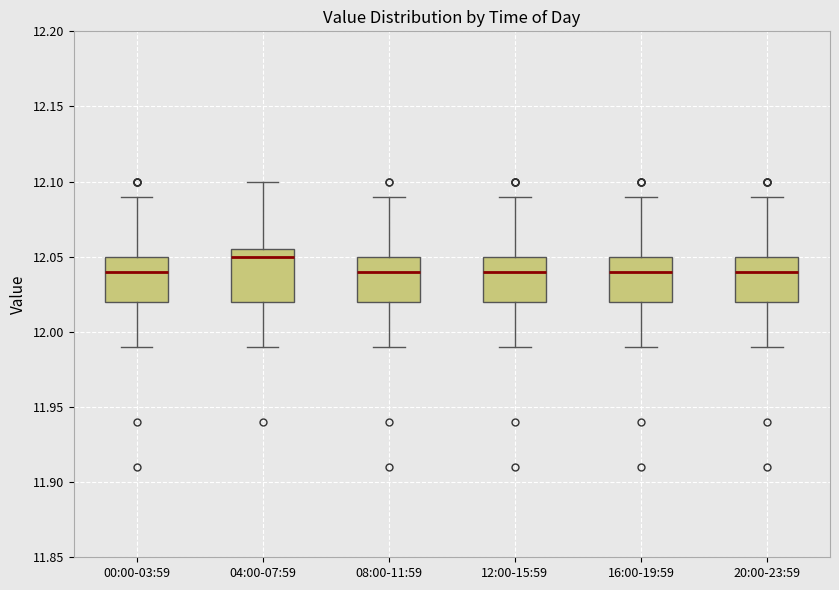

Reading left to right, transcribe this box plot: for each box, give where its median line is, the range the box spans, and where its two whiskers end, as read against the y-axis. The values are not printed on the chart, so give them approximately, as read against the axis.

00:00-03:59: median 12.040, box 12.020 to 12.050, whiskers 11.990 to 12.090
04:00-07:59: median 12.050, box 12.020 to 12.055, whiskers 11.990 to 12.100
08:00-11:59: median 12.040, box 12.020 to 12.050, whiskers 11.990 to 12.090
12:00-15:59: median 12.040, box 12.020 to 12.050, whiskers 11.990 to 12.090
16:00-19:59: median 12.040, box 12.020 to 12.050, whiskers 11.990 to 12.090
20:00-23:59: median 12.040, box 12.020 to 12.050, whiskers 11.990 to 12.090